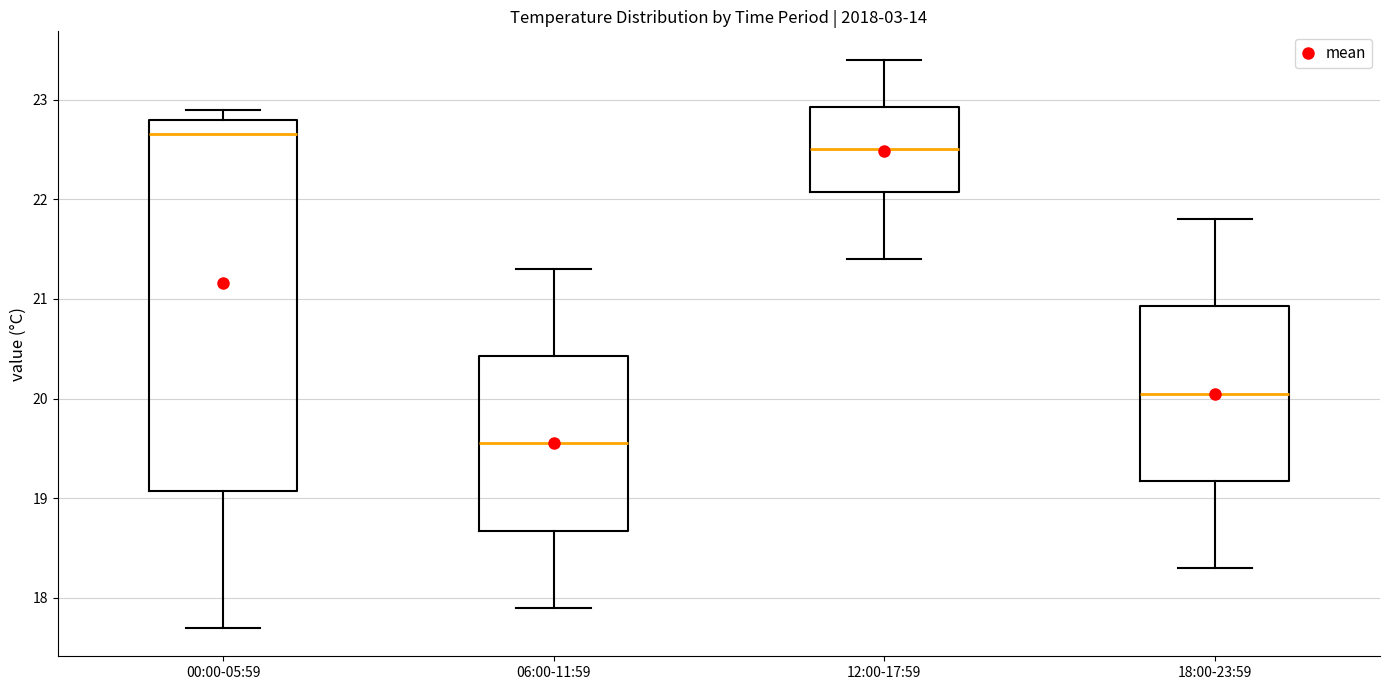

Reading left to right, transcribe this box plot: for each box, give where its median line is, the range the box spans, and where its two whiskers end, as read against the y-axis. The values are not printed on the chart, so give them approximately, as read against the axis.

00:00-05:59: median 22.7, box 19.1 to 22.8, whiskers 17.7 to 22.9
06:00-11:59: median 19.6, box 18.7 to 20.4, whiskers 17.9 to 21.3
12:00-17:59: median 22.5, box 22.1 to 22.9, whiskers 21.4 to 23.4
18:00-23:59: median 20.1, box 19.2 to 20.9, whiskers 18.3 to 21.8